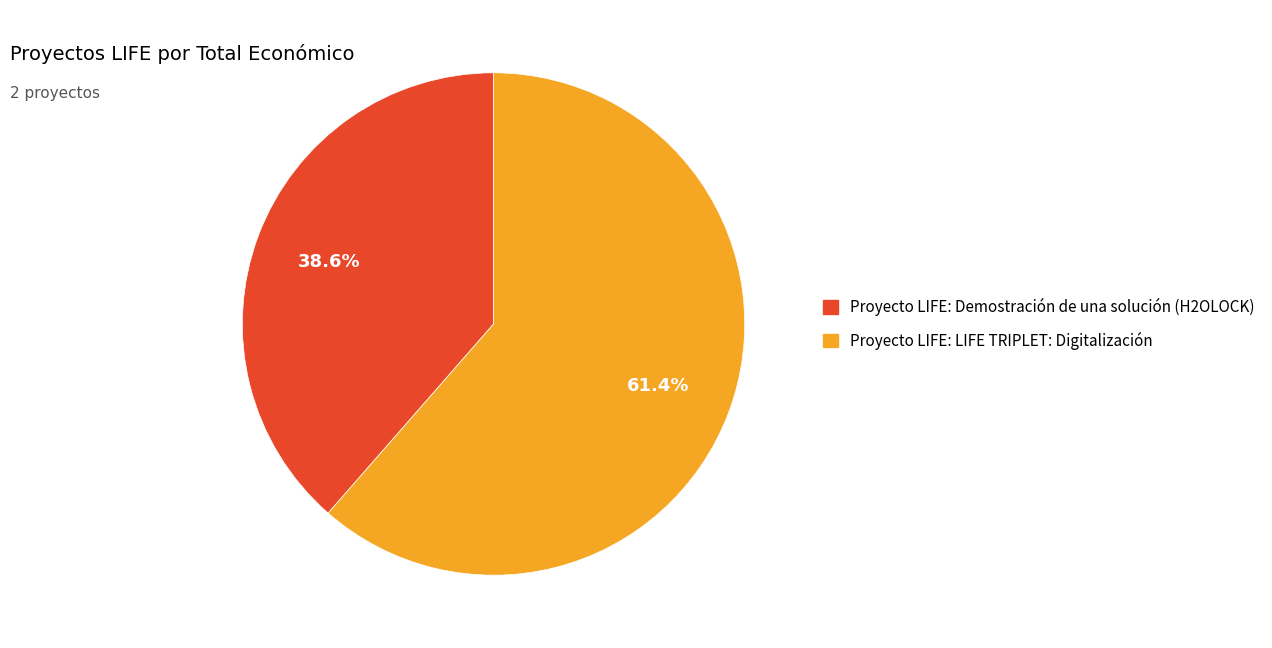

Which has a higher value, Proyecto LIFE: Demostración de una solución (H2OLOCK) or Proyecto LIFE: LIFE TRIPLET: Digitalización?

Proyecto LIFE: LIFE TRIPLET: Digitalización